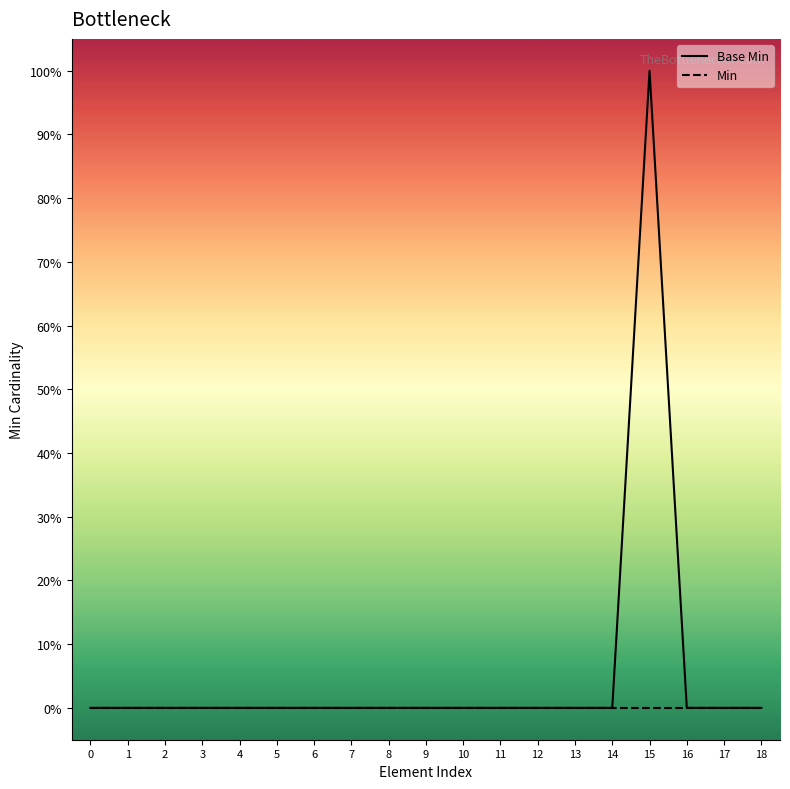

Reading left to right, transcribe all the data shown in this chart.

Base Min: 0	0	0	0	0	0	0	0	0	0	0	0	0	0	0	1	0	0	0
Min: 0	0	0	0	0	0	0	0	0	0	0	0	0	0	0	0	0	0	0